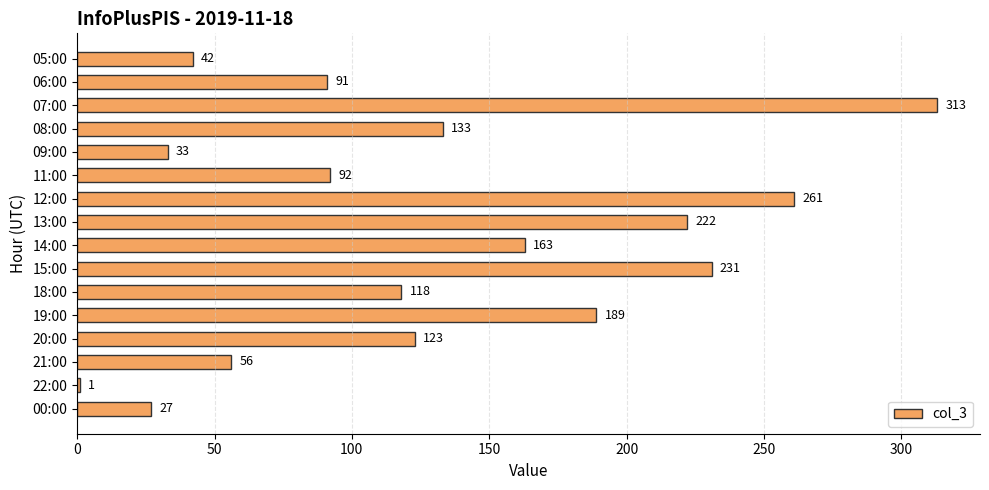

Is it true that the value at 18:00 is 29?

False